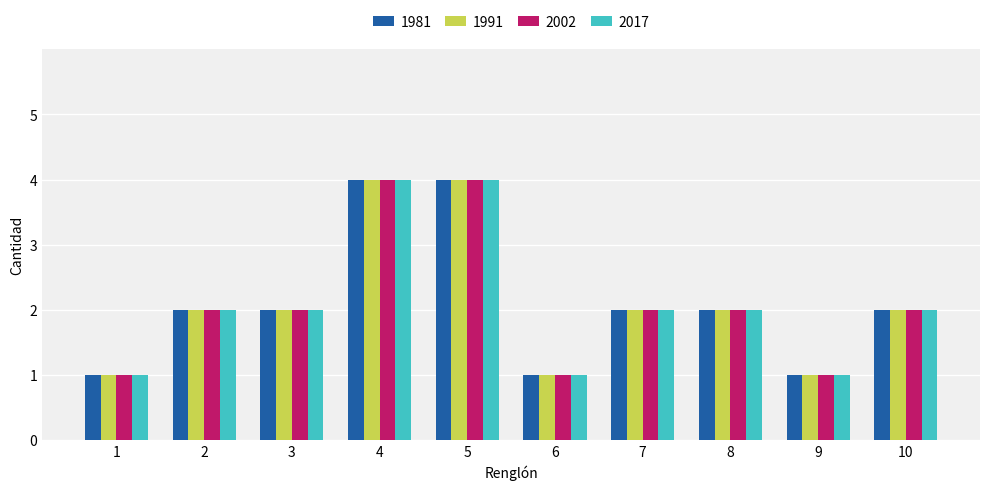

What is the highest value of the 2002 series?

4